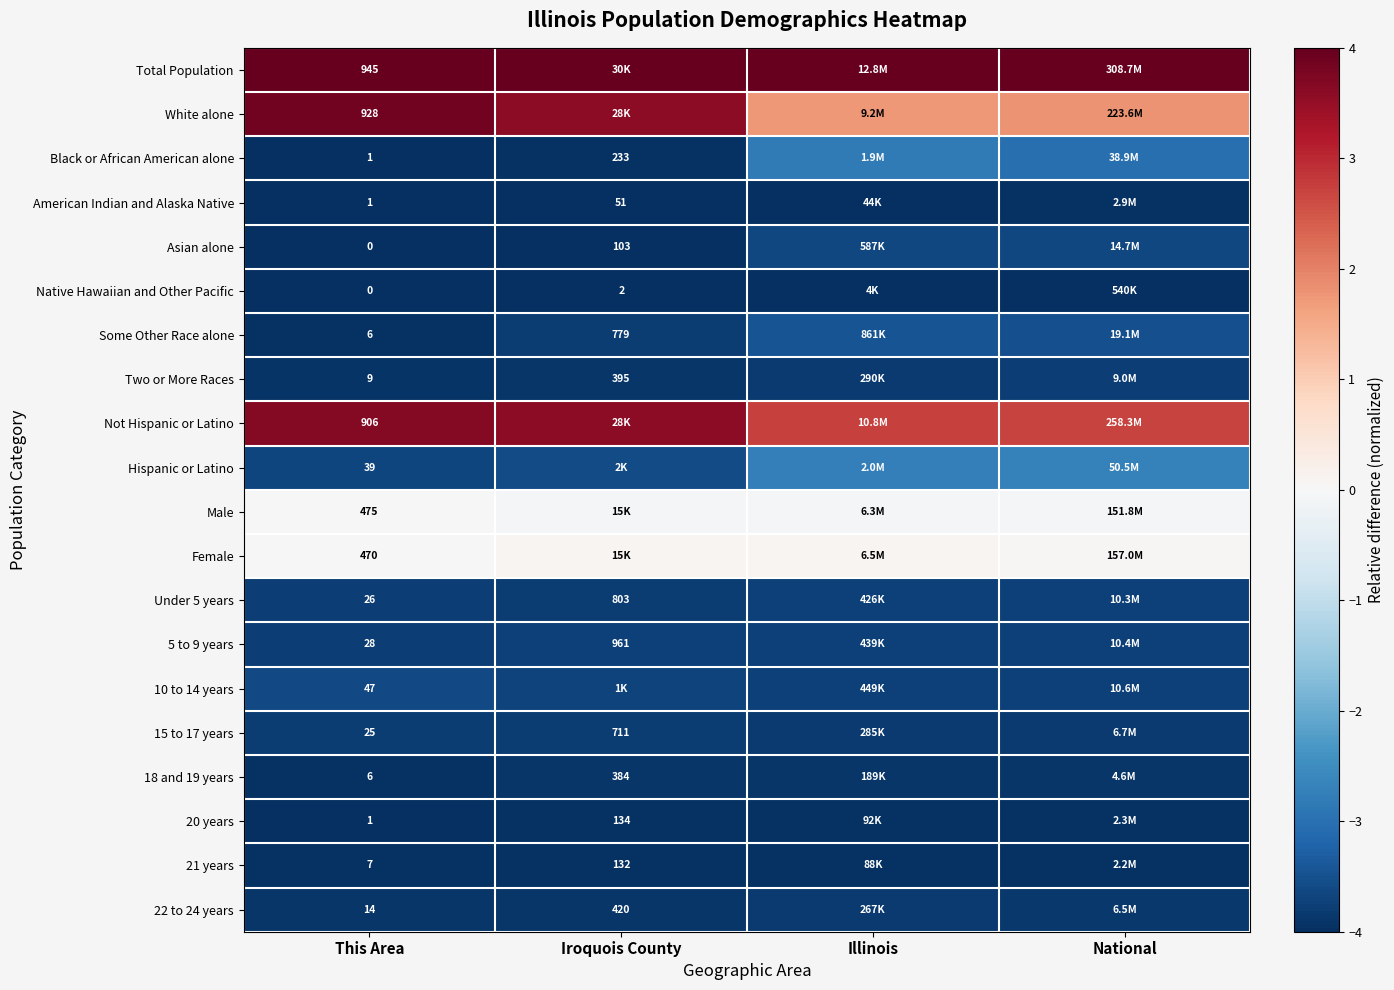

Is the value of Native Hawaiian and Other Pacific at This Area greater than the value of Male at This Area?

No